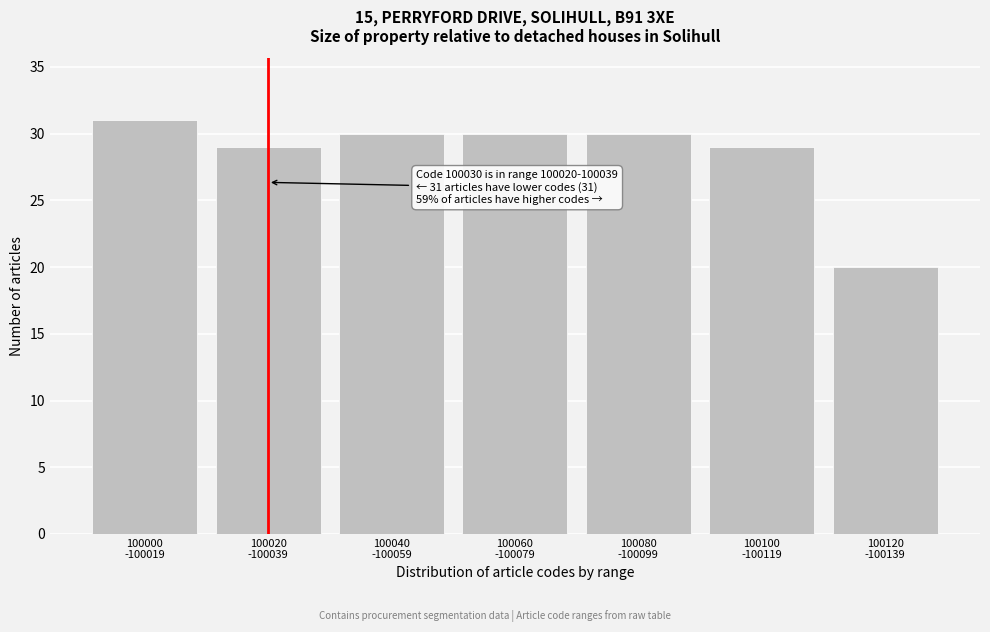

Reading right to left, list all the values displayed in this chart.

20	29	30	30	30	29	31